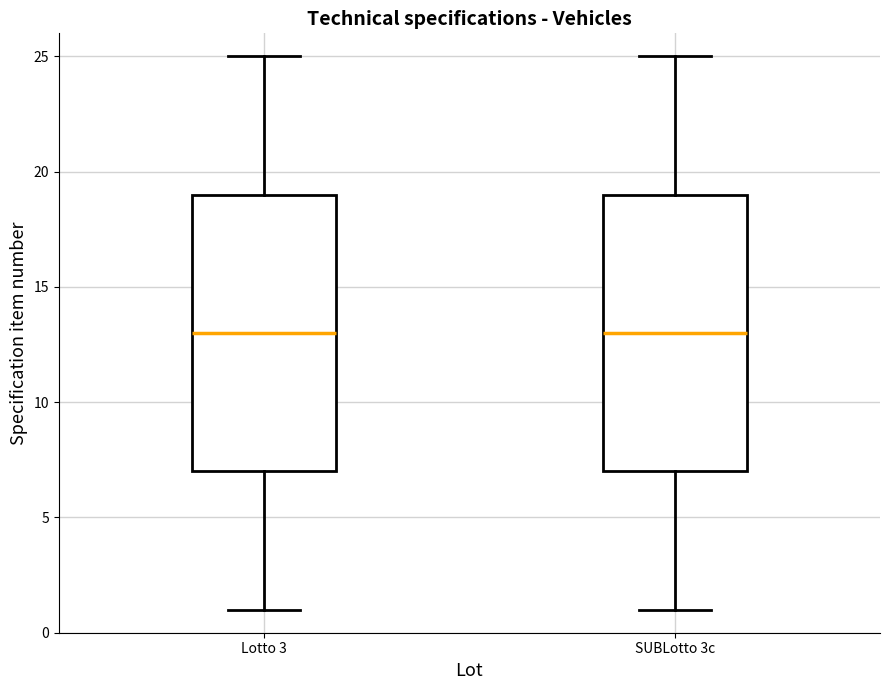

Where does the lower whisker of the box for Lotto 3 end on the y-axis? The values are not printed on the chart, so give them approximately, as read against the axis.

1